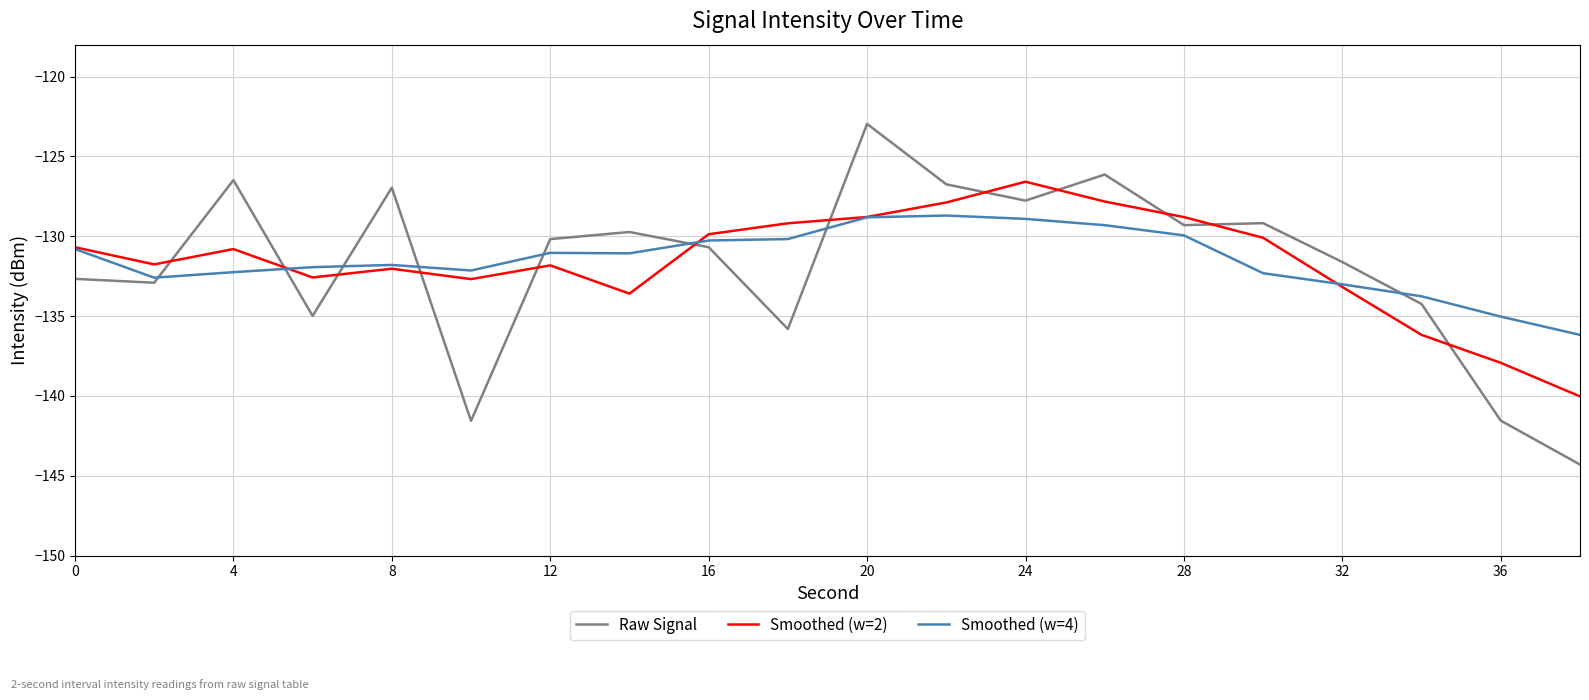

Which series has the widest spread of values?

Raw Signal